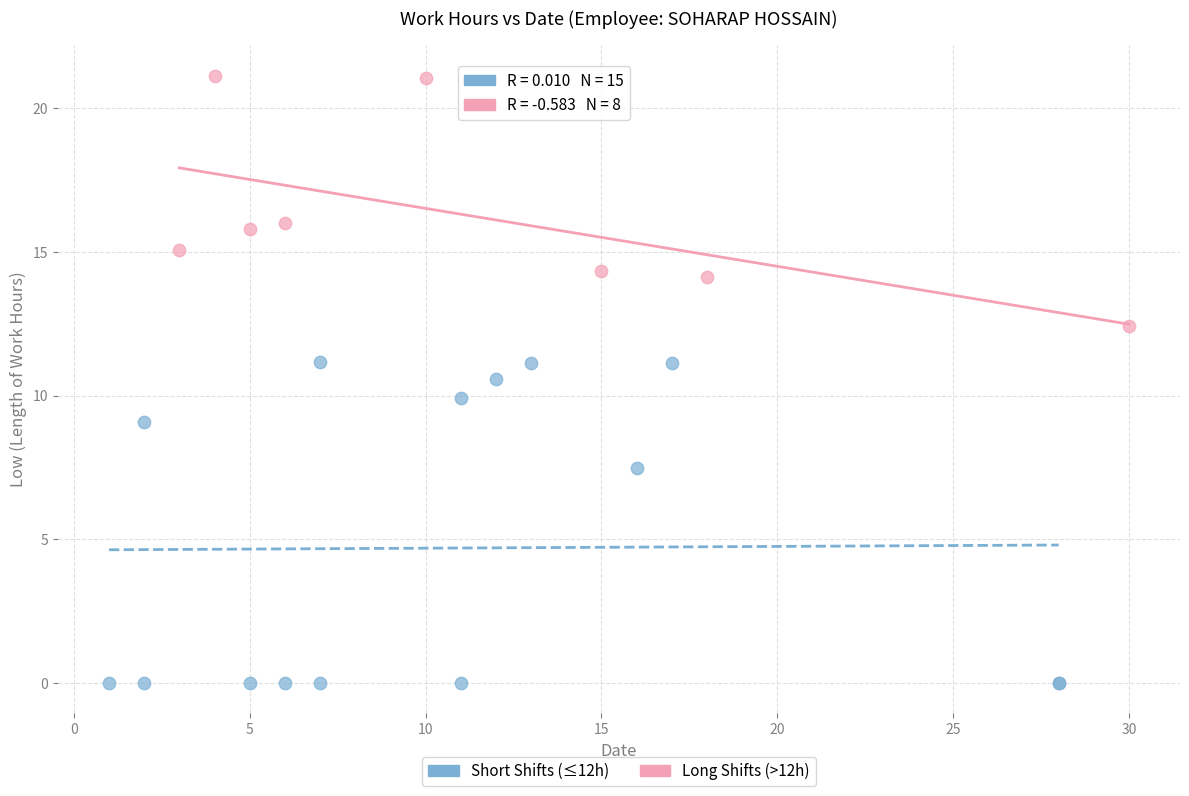

Which series reaches the minimum Y coordinate?

Short Shifts (≤12h)